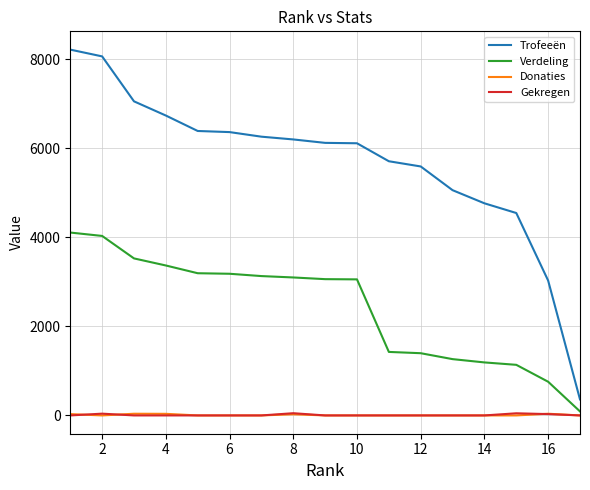

Which series has the largest total across all categories?

Trofeeën